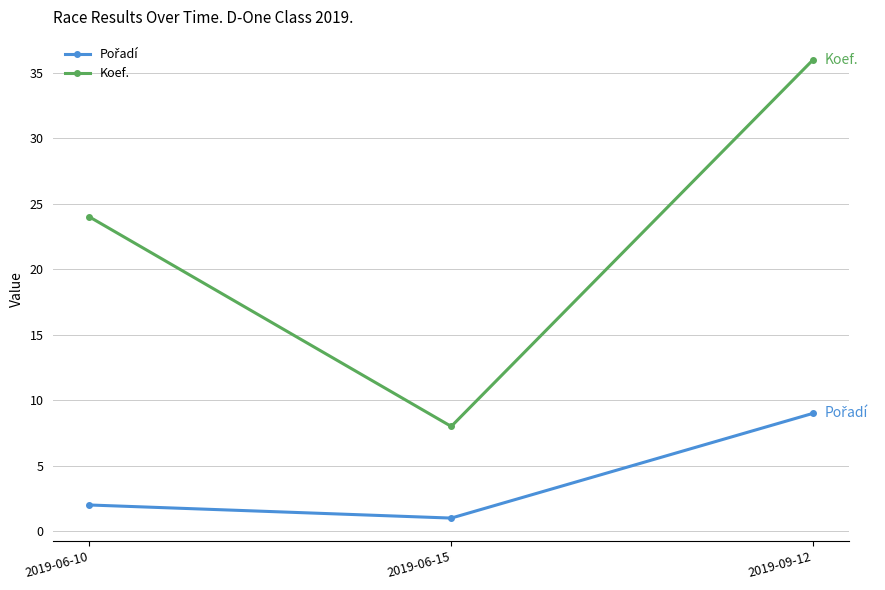

What is the spread (max minus min) of values at 2019-09-12?

27